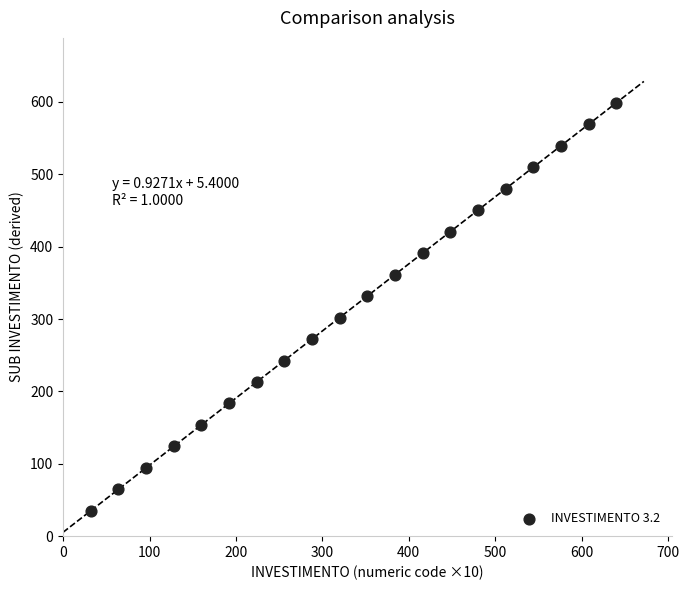

What is the range of Y values (max minus min)?

563.7